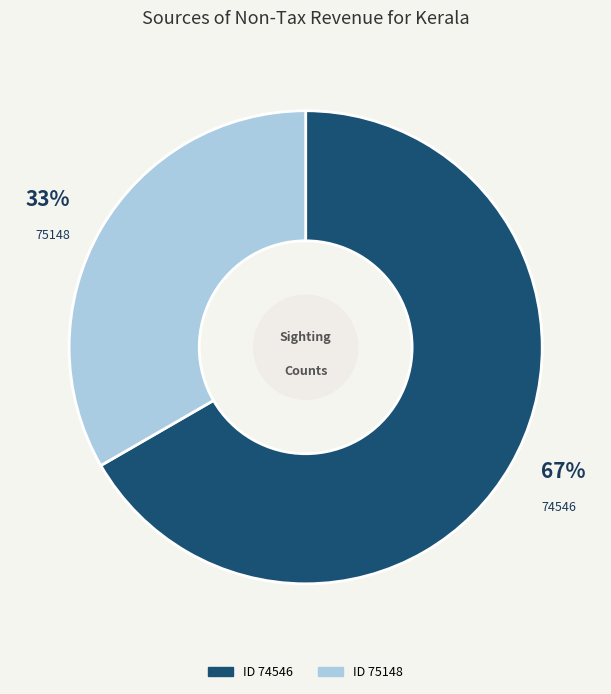

Is there any slice that represents more than half of the pie?

Yes